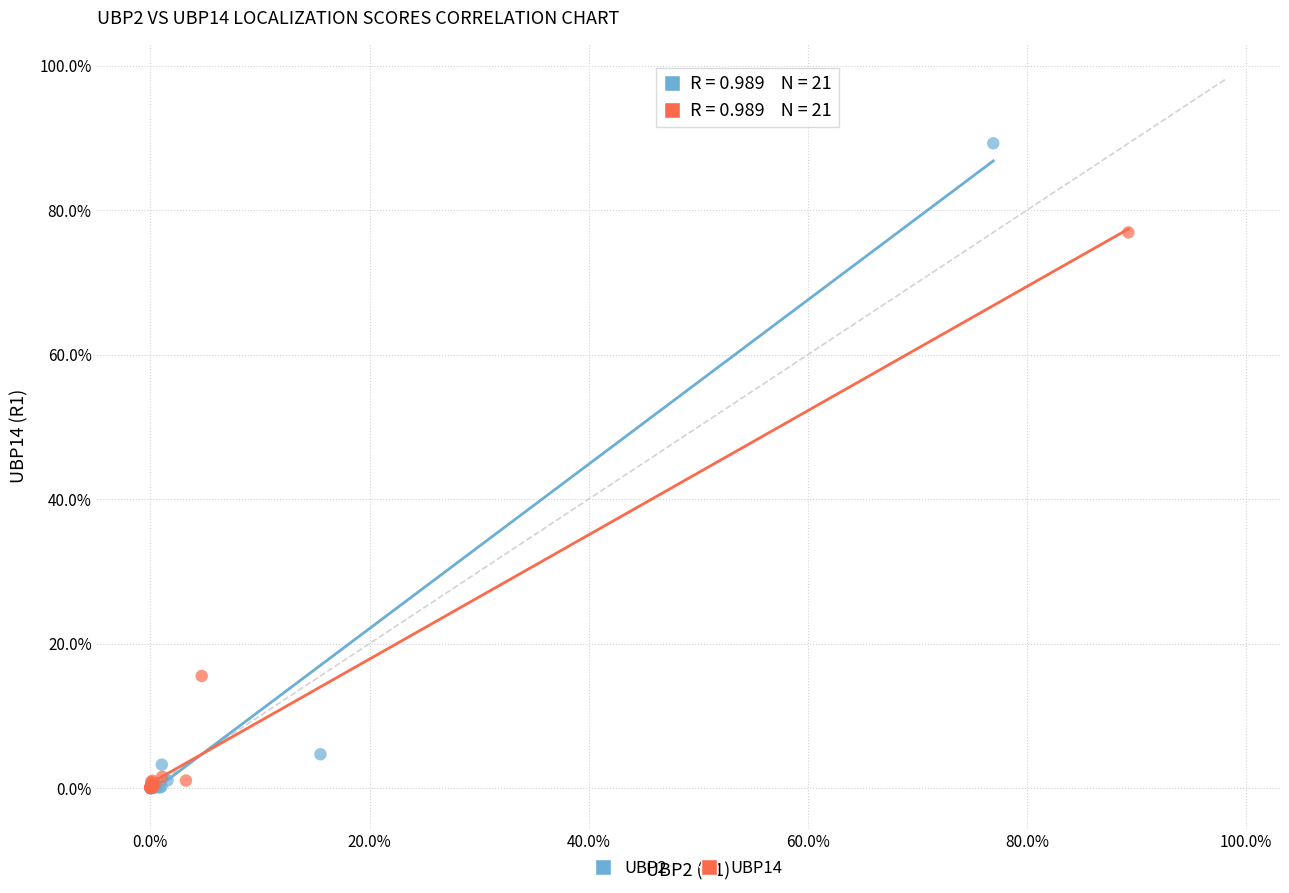

Which series has the largest Y range (max minus min)?

UBP2